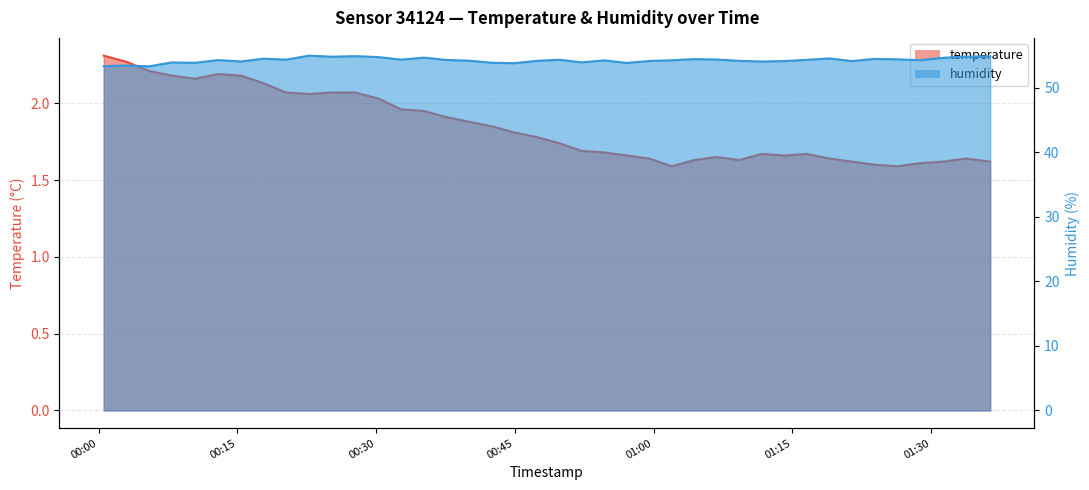

Is the value of temperature at 33 greater than the value of humidity at 10?

No